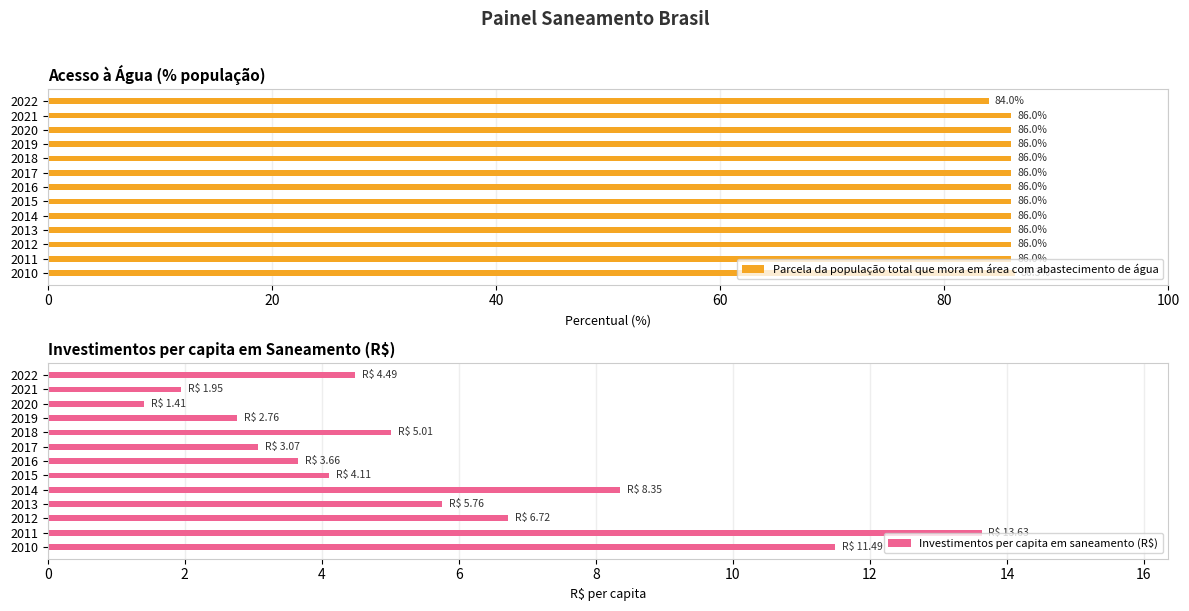

True or false: Parcela da população total que mora em área com abastecimento de água has a value of 86.0 at 2015.

True